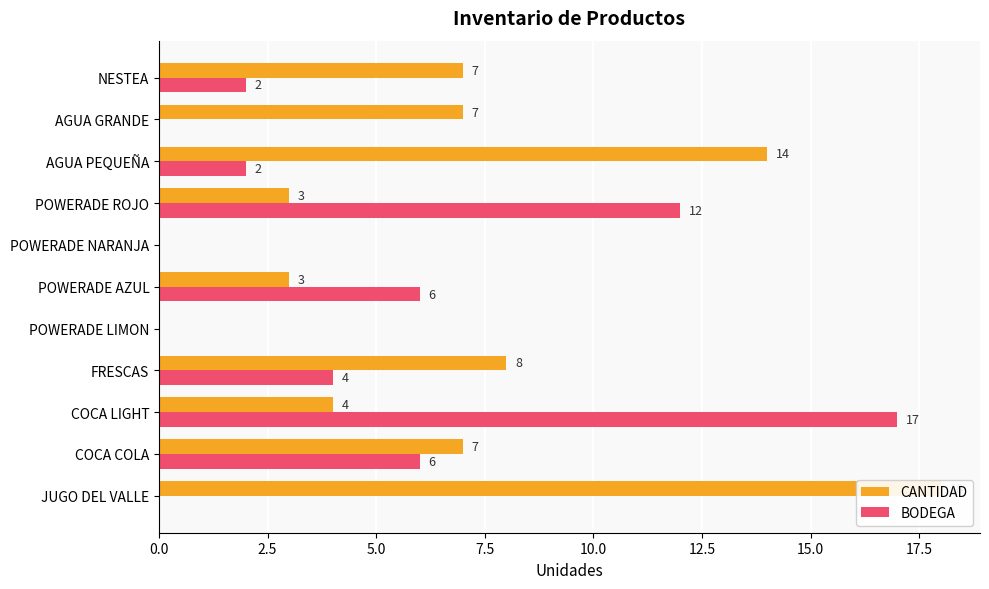

What is the difference between the BODEGA values at COCA LIGHT and POWERADE ROJO?

5